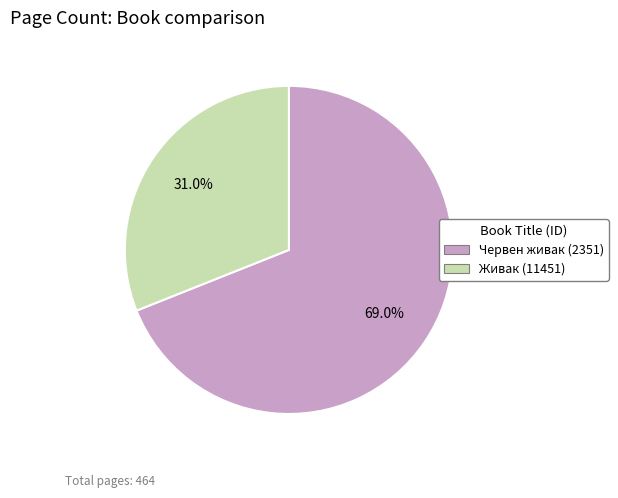

To the nearest percent, what is the average slice percentage?

50%